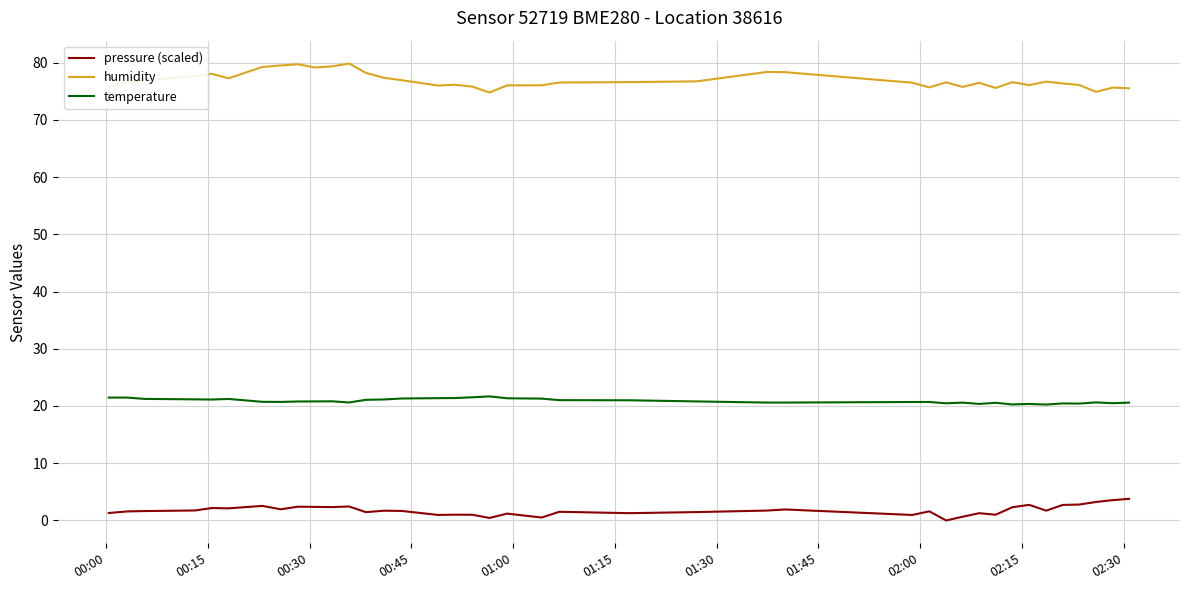

Does the chart display data point markers on the line(s)?

No